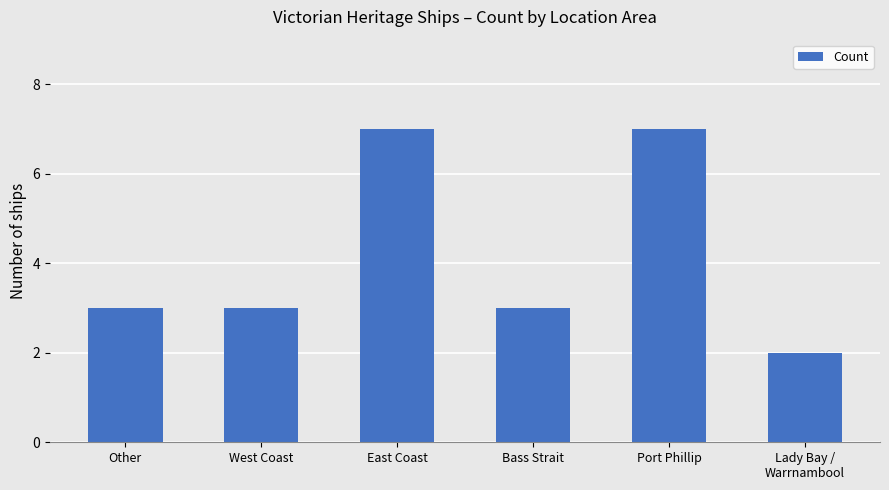

What is the sum of the values at Other and Port Phillip?

10